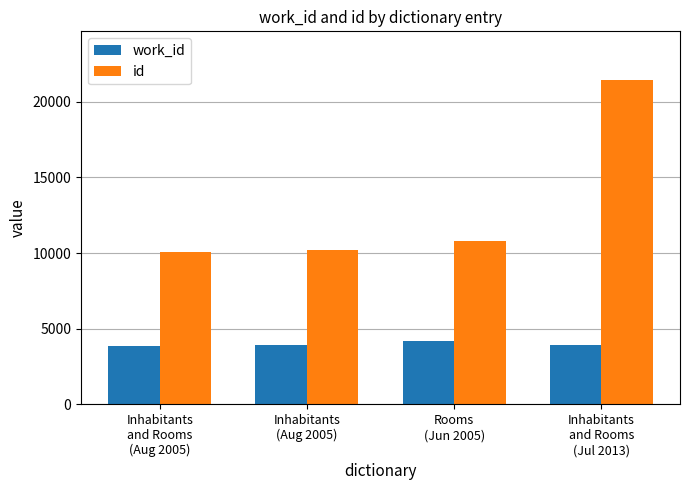

Is the value of id at Inhabitants
and Rooms
(Aug 2005) greater than the value of work_id at Inhabitants
(Aug 2005)?

Yes